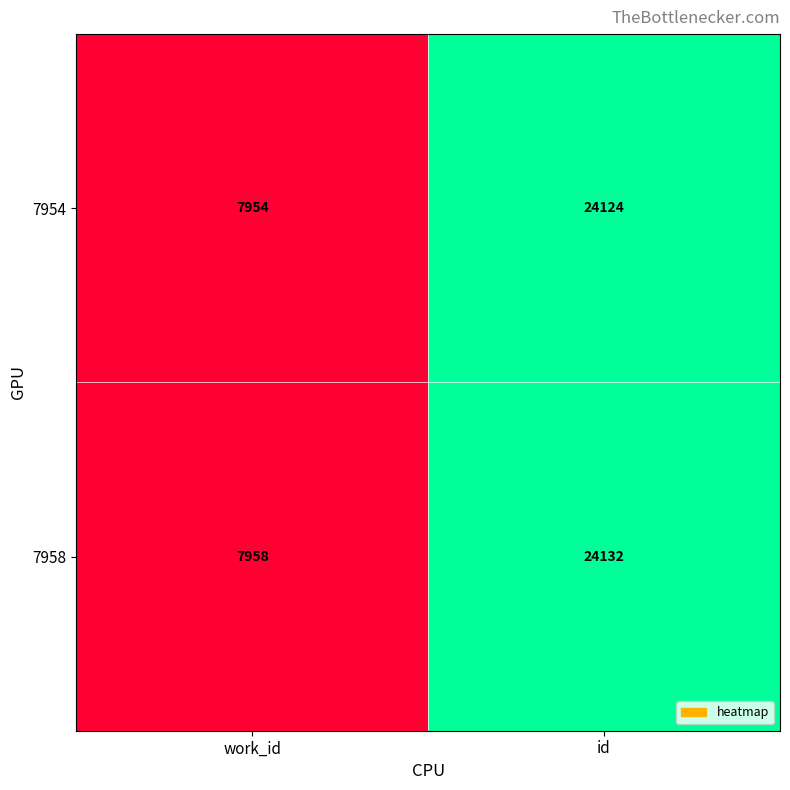

Which label corresponds to the smallest value in the chart?

work_id